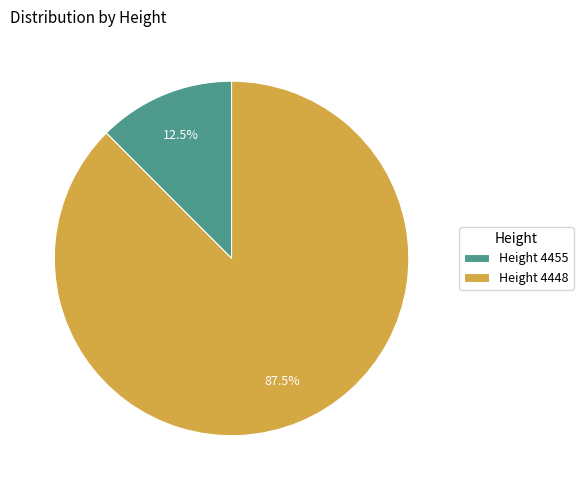

What is the largest slice in the pie chart?

Height 4448